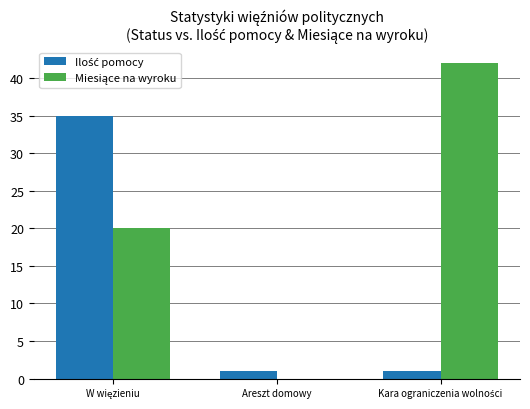

How many series are shown in this chart?

2